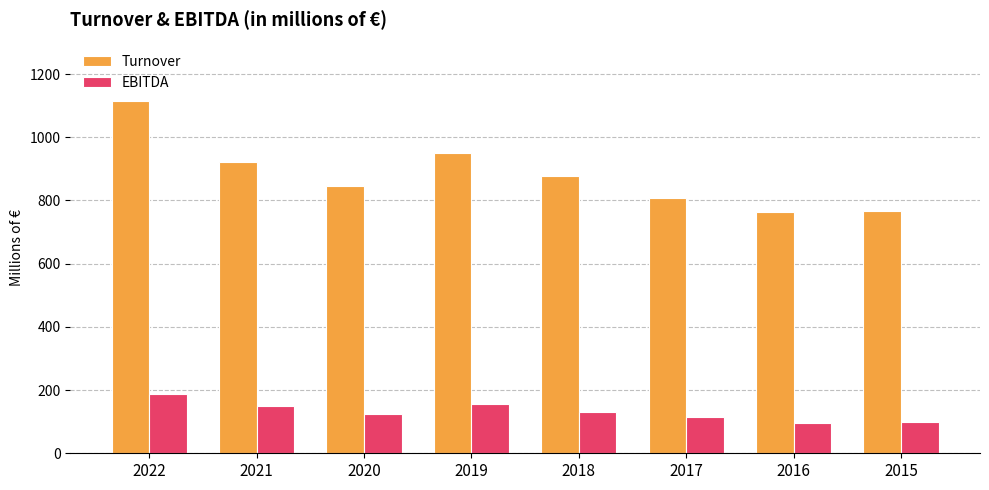

List the series in order of their overall mean, lowest first.

EBITDA, Turnover